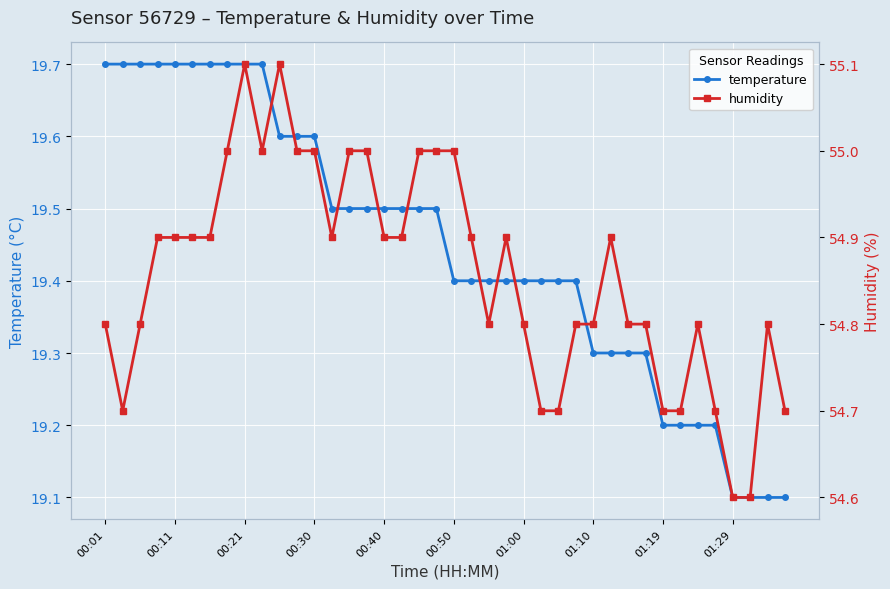

What is the label of the 17th point from the right?

23